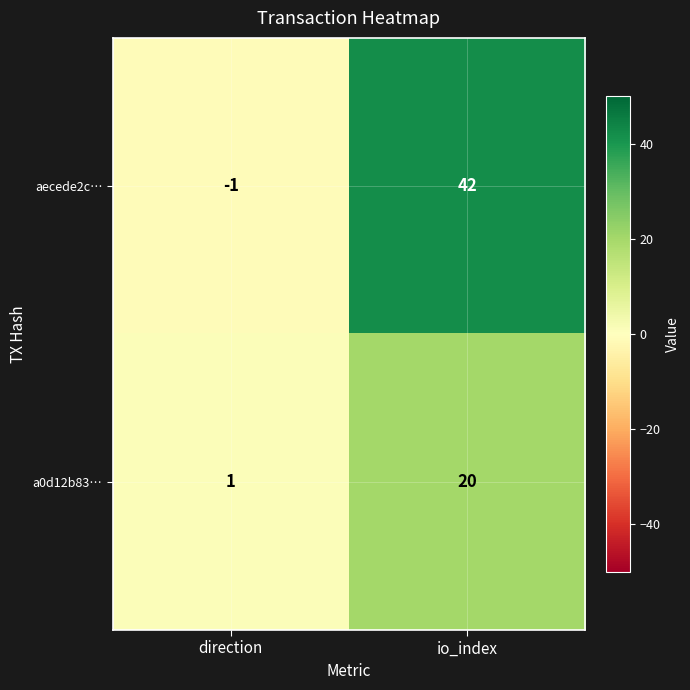

What is the sum of the a0d12b83… values at direction and io_index?

21